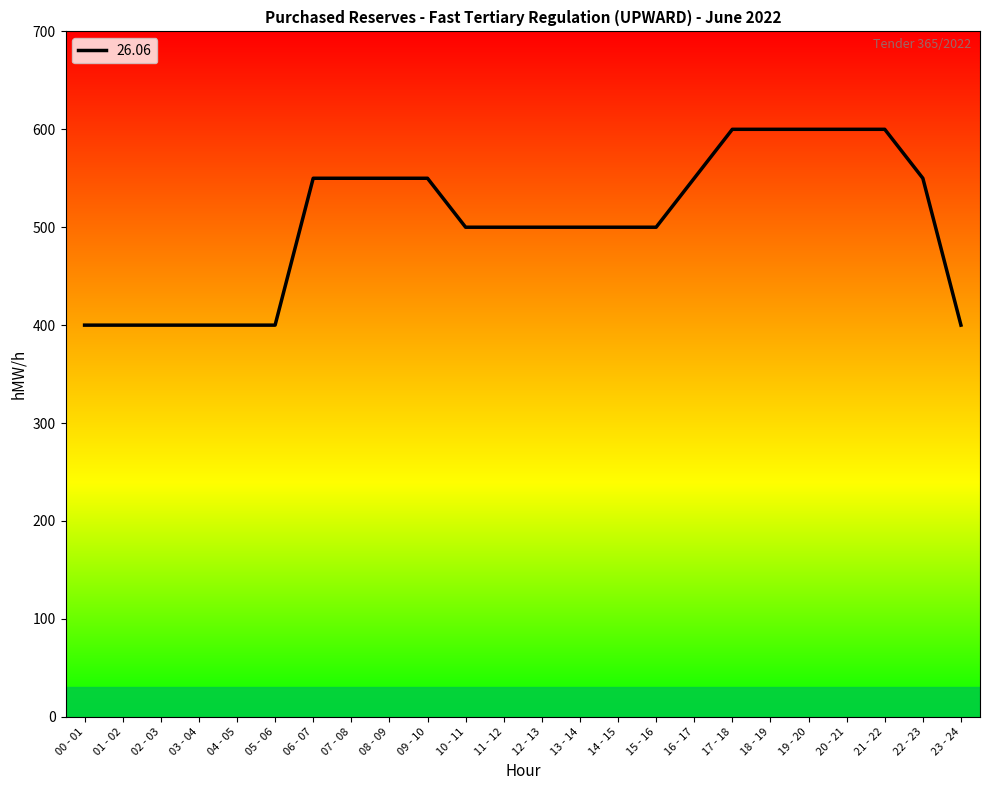

How many values are below 500?

7